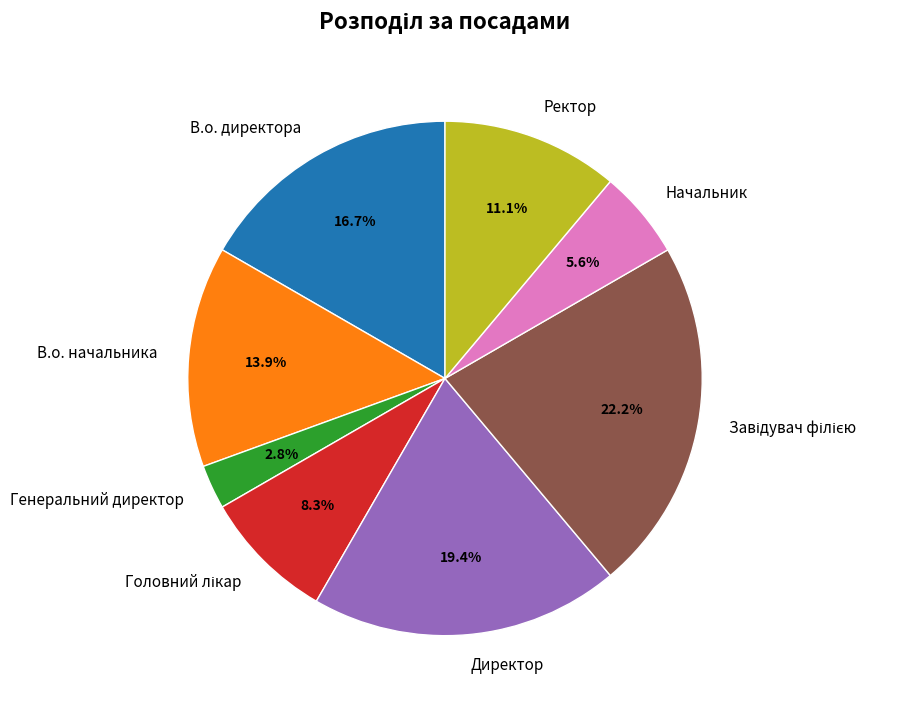

Is В.о. начальника the majority of the pie?

No